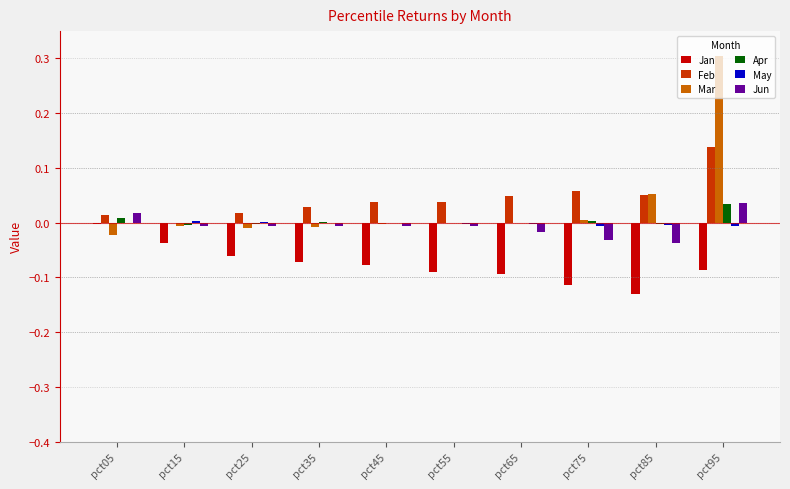

The Mar series shows 0.0 at pct55. True or false?

True